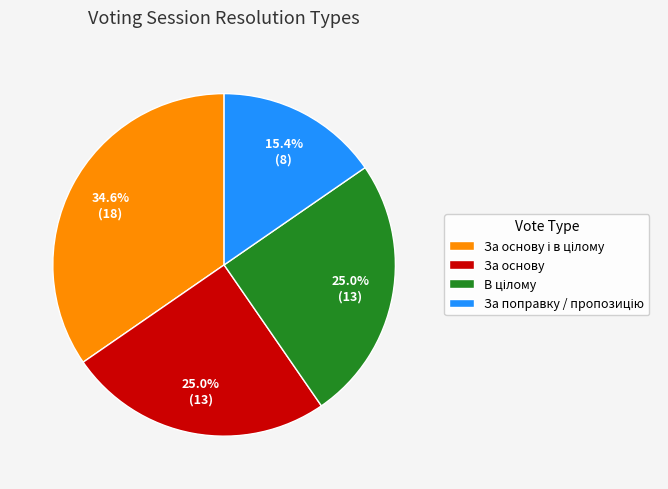

How much of the chart is everything except За основу?

75.0%